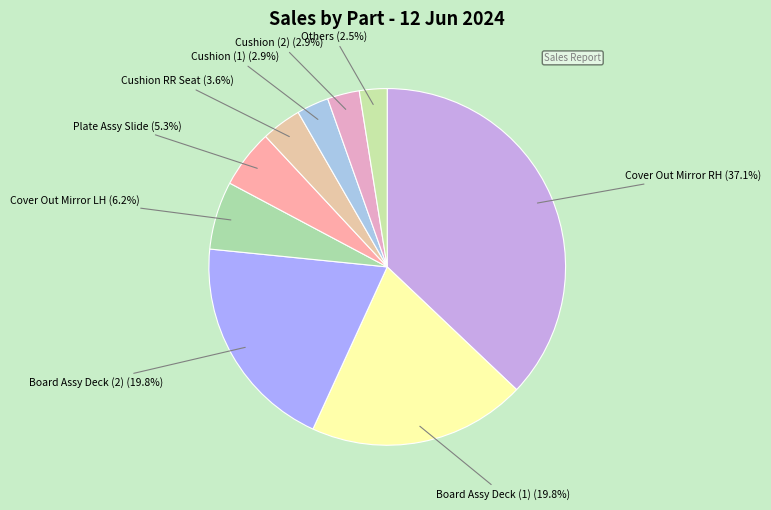

What is the ratio of the value at Board Assy Deck (1) to the value at Cover Out Mirror RH?

0.5